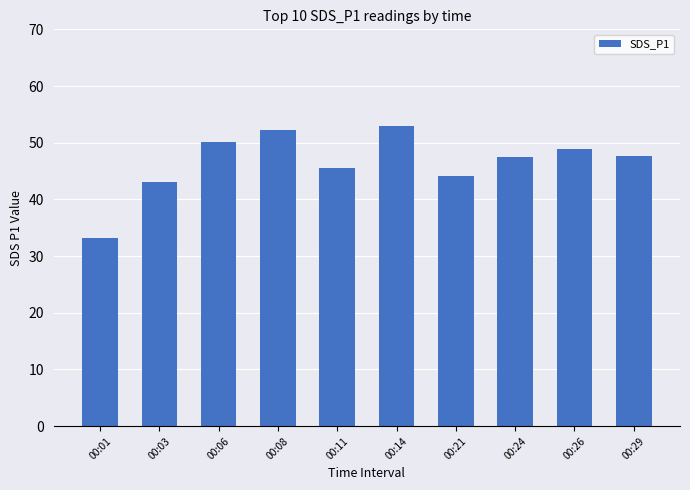

How many data points are less than 47?

4